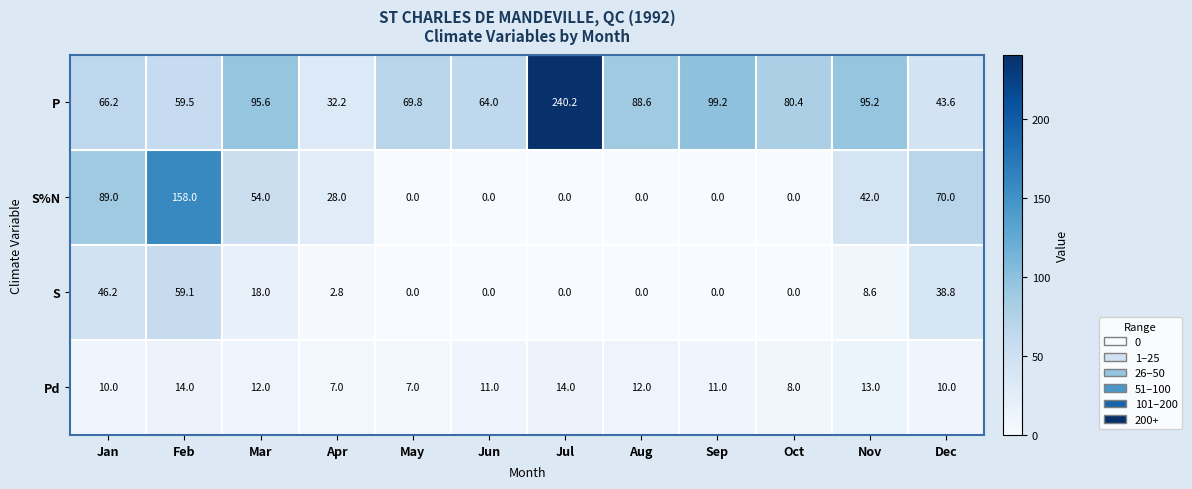

Which series has the widest spread of values?

P